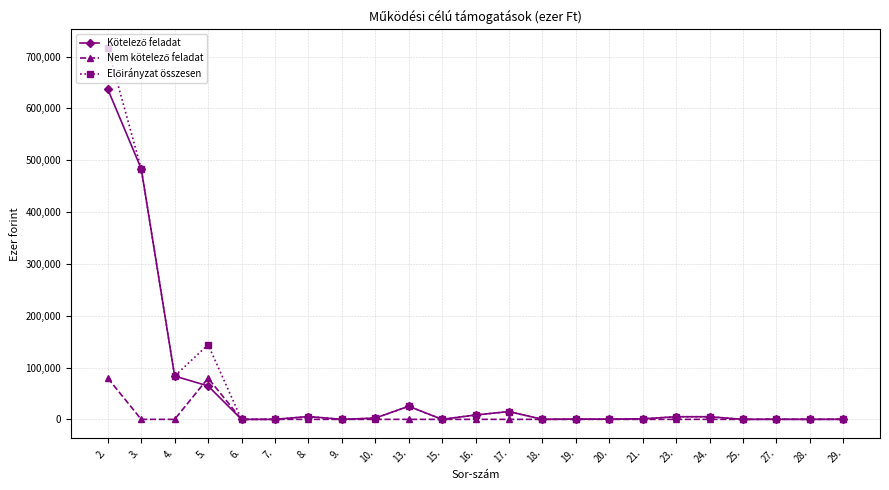

At which category is the sum across all series the highest?

2.